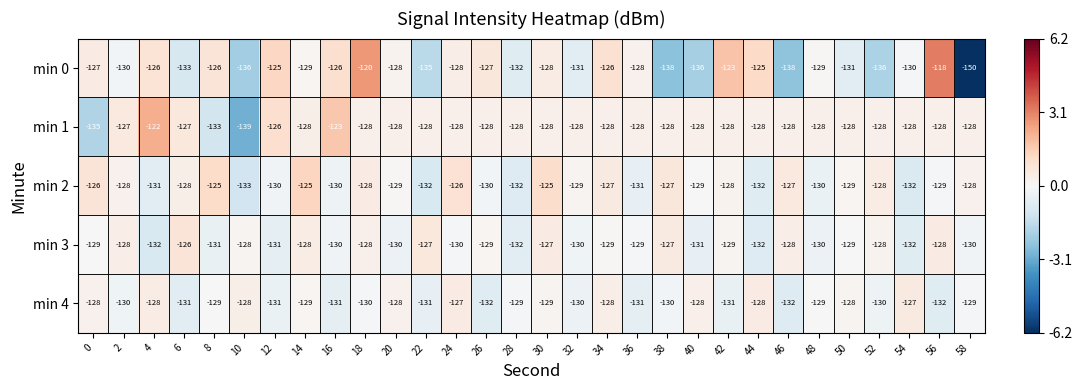

How many data points in min 4 are above -129?

10